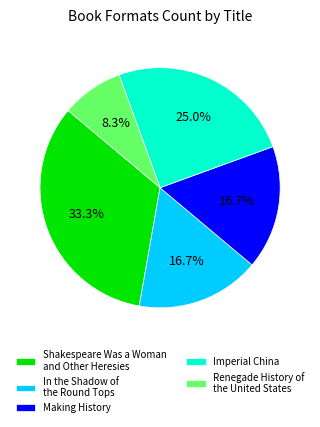

What is the ratio of the value at Shakespeare Was a Woman and Other Heresies to the value at Imperial China?

1.3